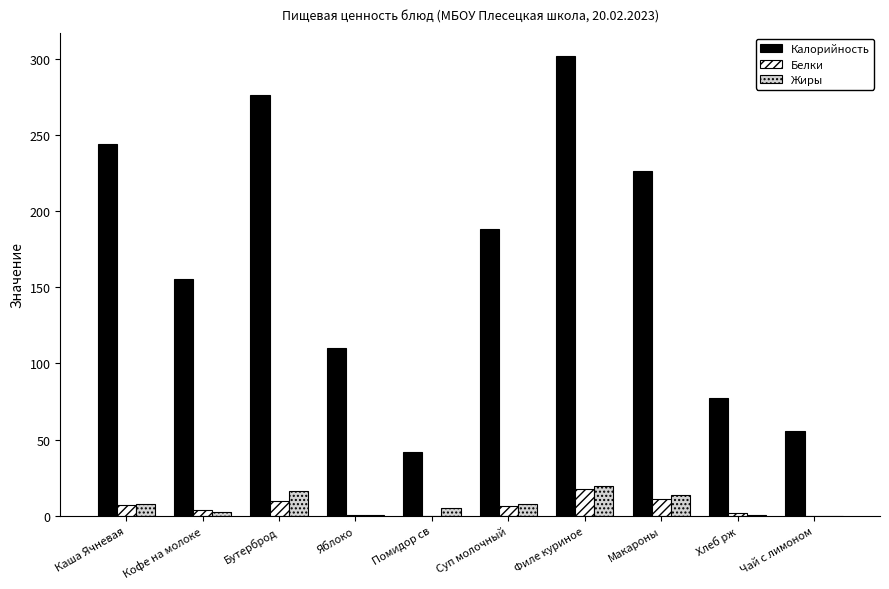

Where does the Калорийность series first go above 188?

Каша Ячневая